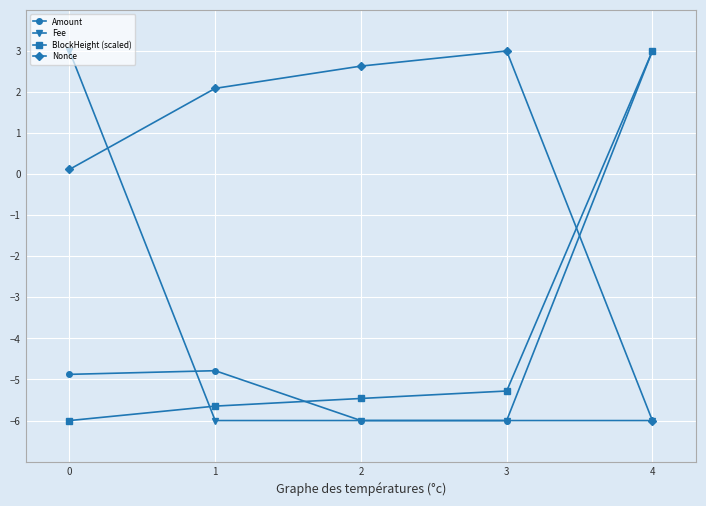

What are all the series names shown in the legend?

Amount, Fee, BlockHeight (scaled), Nonce